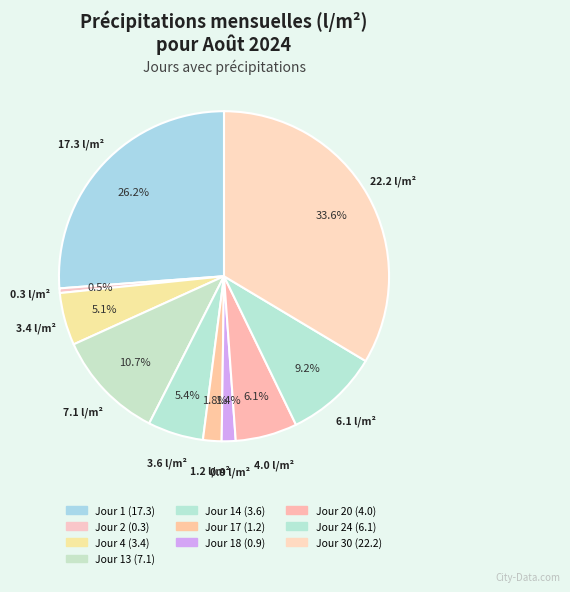

Rank the categories by value from highest to lowest.

Jour 30, Jour 1, Jour 13, Jour 24, Jour 20, Jour 14, Jour 4, Jour 17, Jour 18, Jour 2